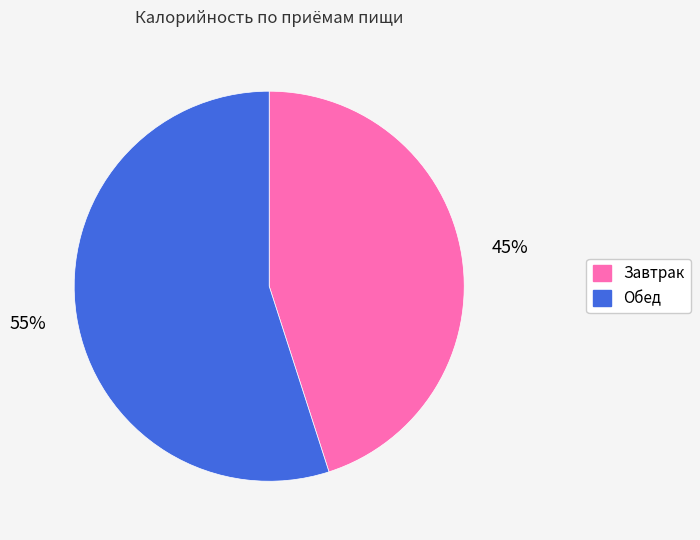

The Завтрак slice represents 45% of the pie. True or false?

True